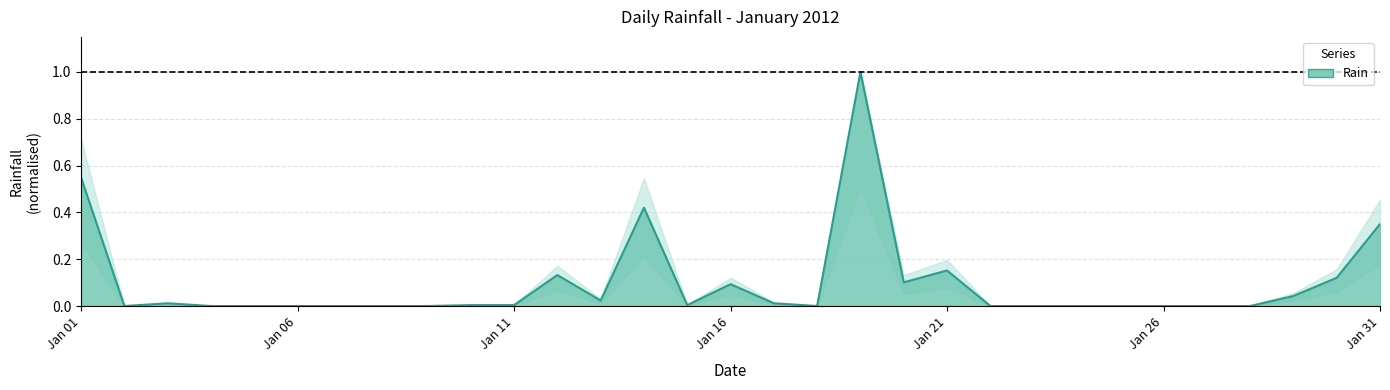

What is the sum of all values?

3.0